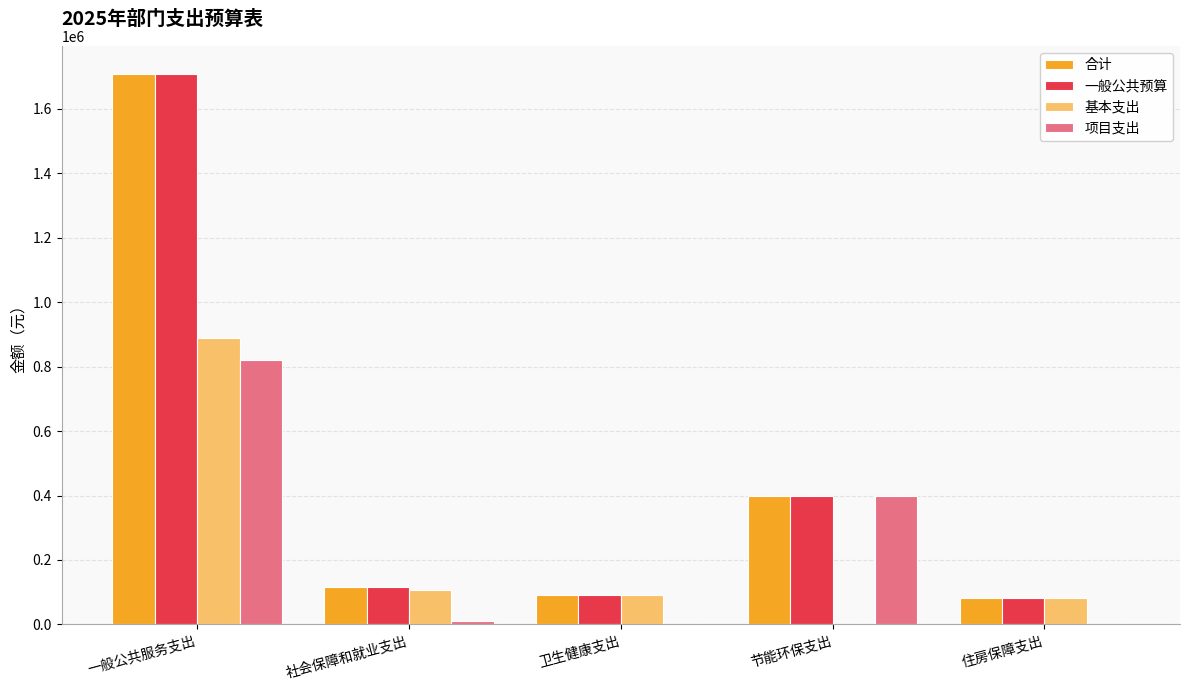

Read the 基本支出 value at 住房保障支出.

80994.0